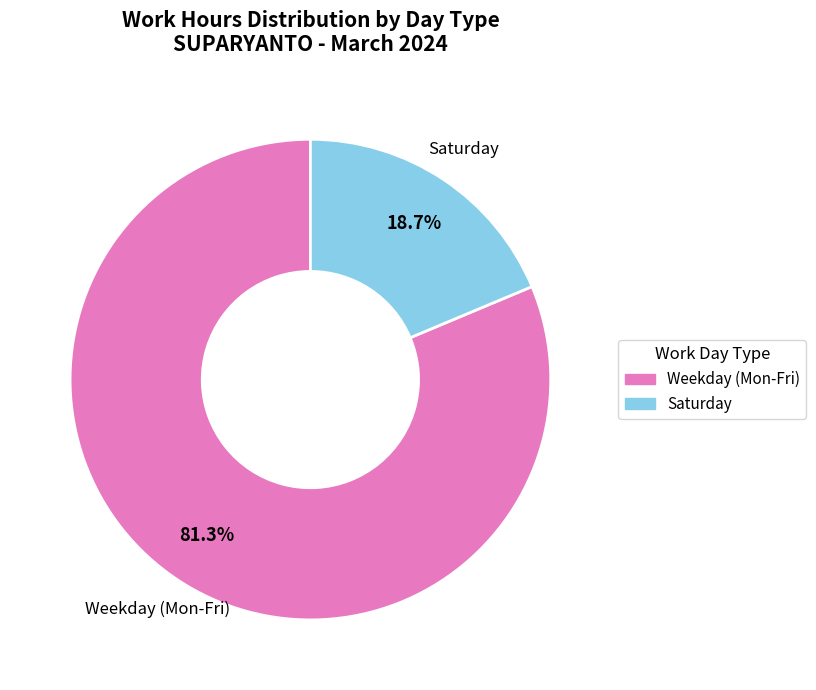

Is there a majority slice in this chart?

Yes